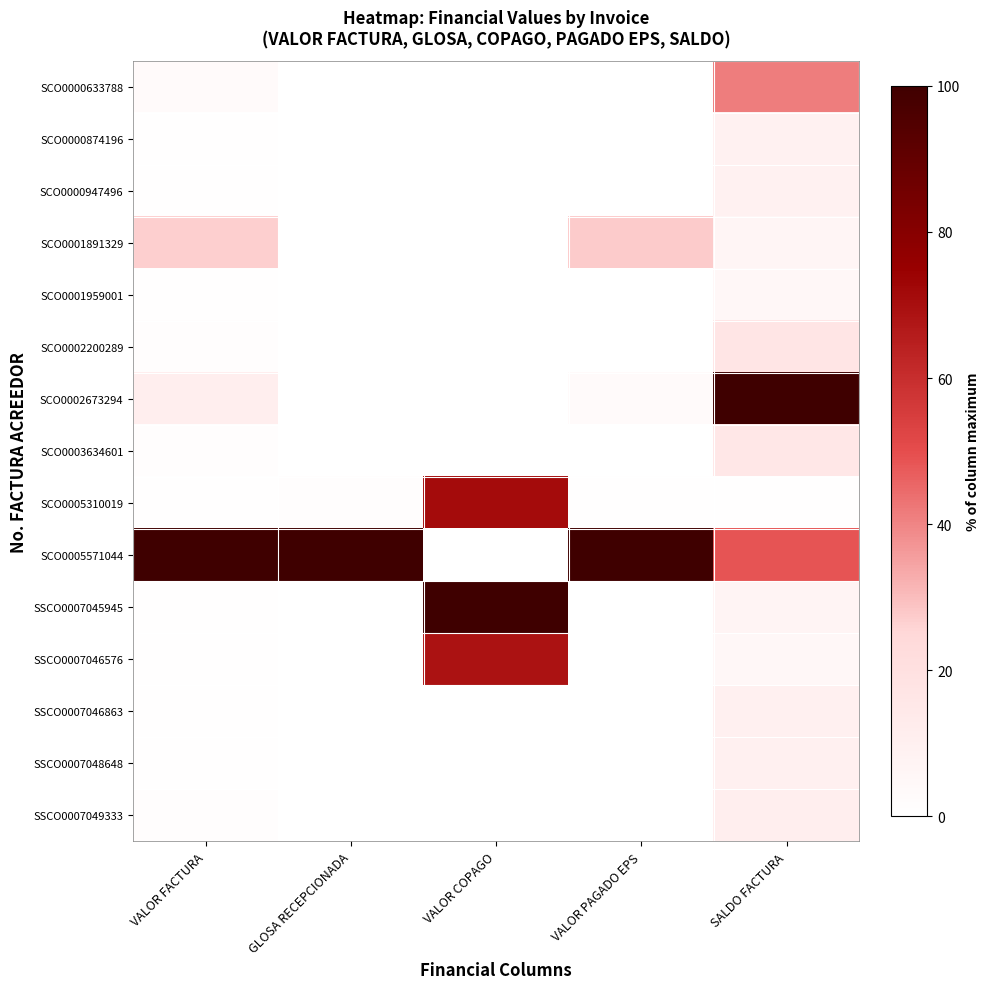

What is the maximum value shown in the chart?

1.0